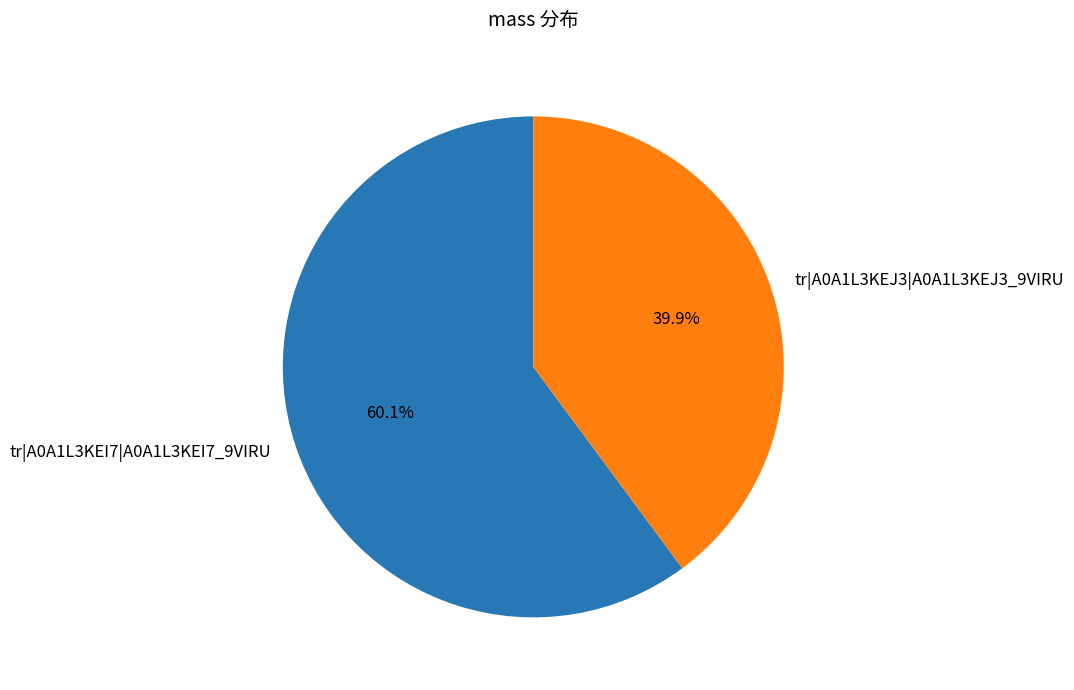

Is there any slice that represents more than half of the pie?

Yes